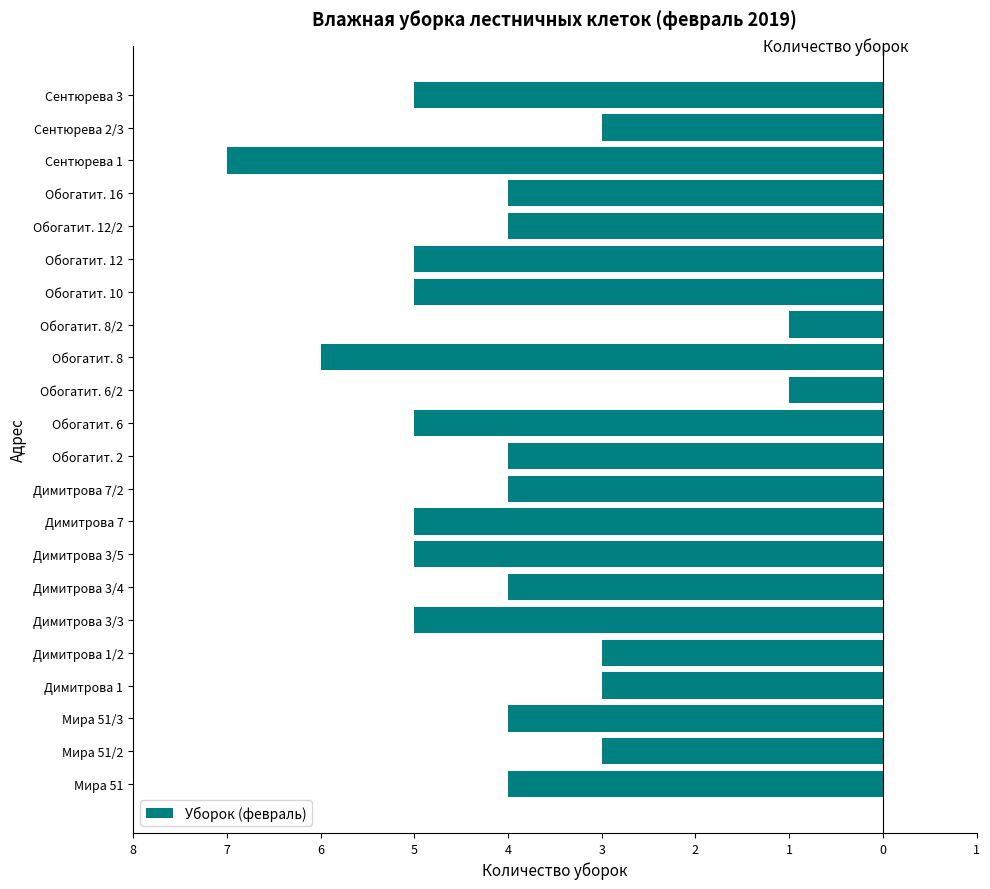

Does the chart contain any negative values?

Yes